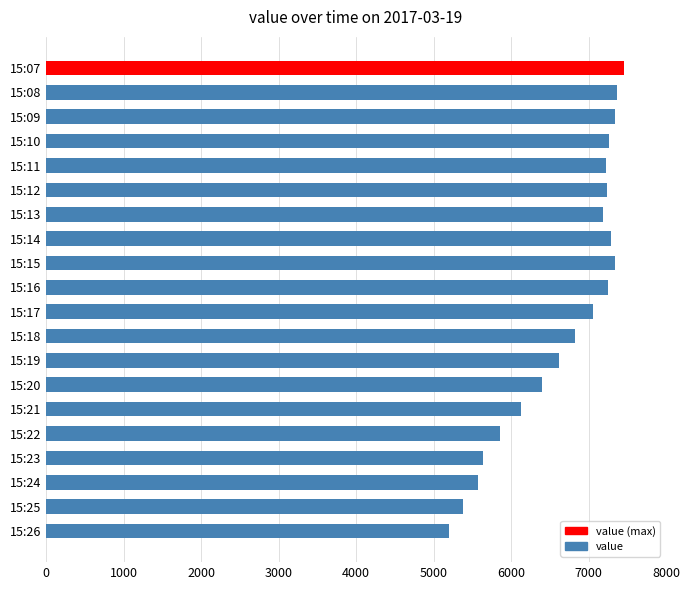

What is the difference between the second highest and minimum values?

2160